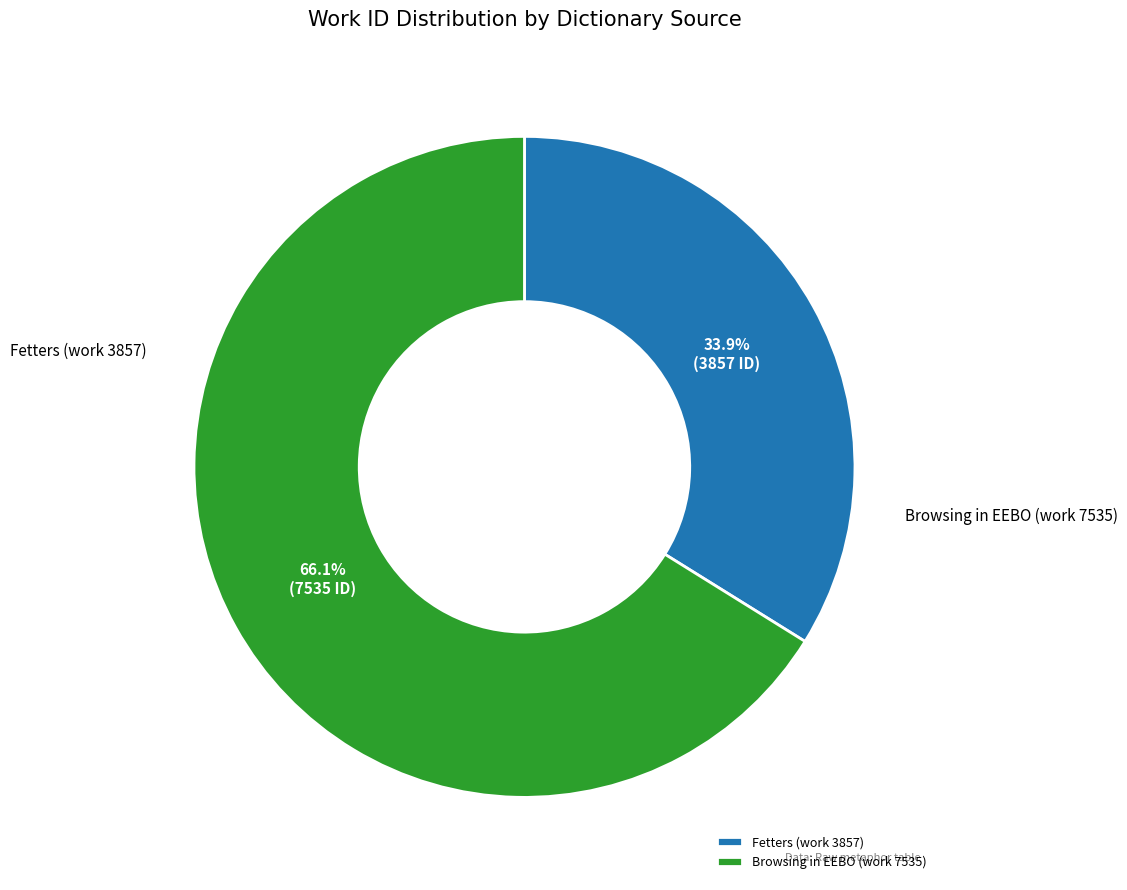

Is it true that Fetters (work 3857) is 49% of the pie?

False